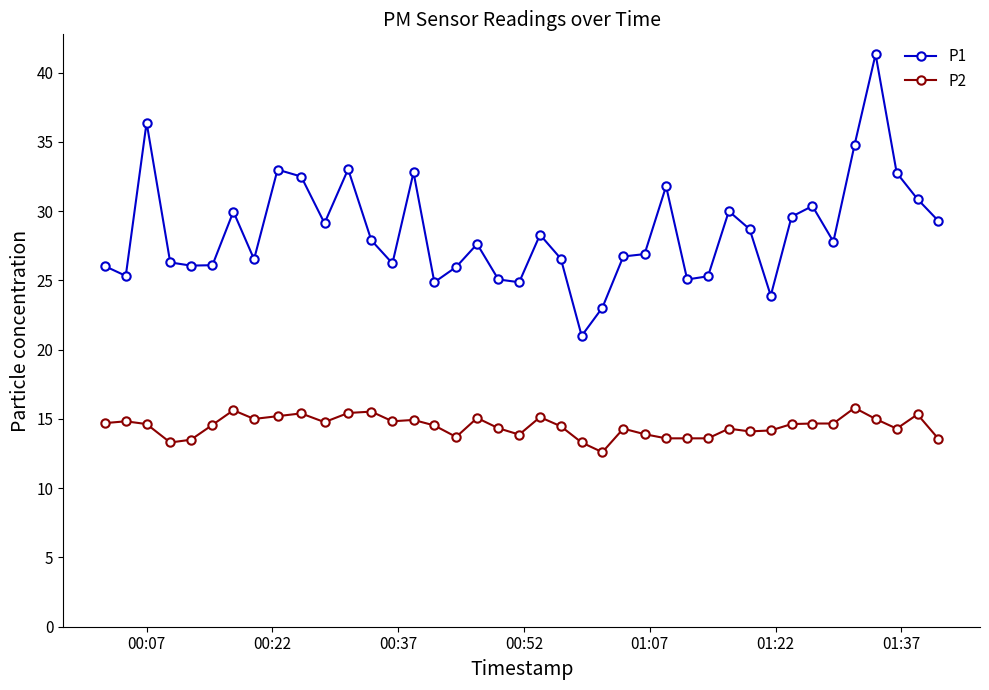

What is the minimum value for P2?

12.6